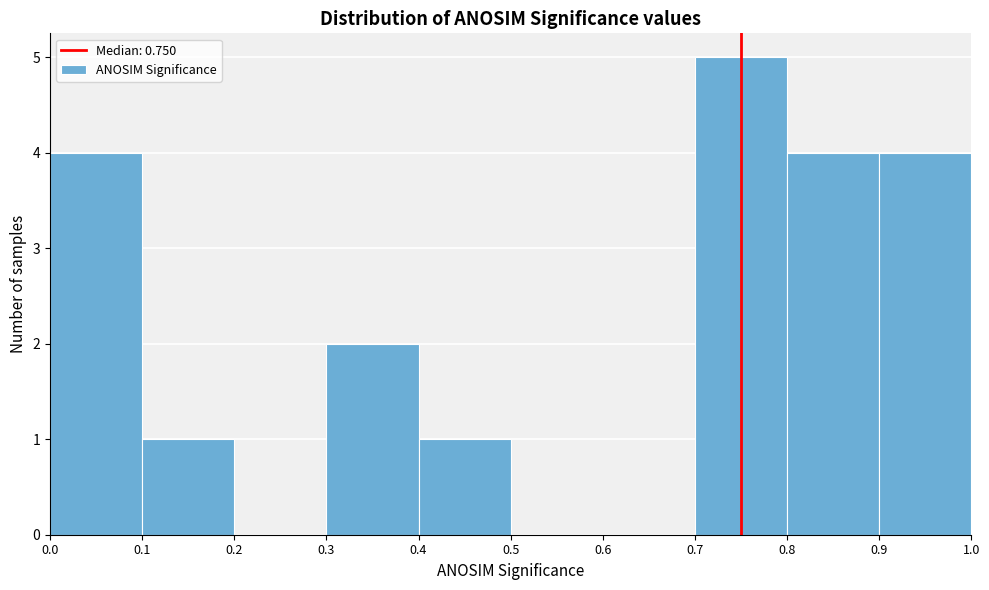

Reading left to right, transcribe this chart: for each bar, give the range it covers on the x-axis and its height. The values are not printed on the chart, so give them approximately, as read against the axis.

0.0 to 0.1: 4
0.1 to 0.2: 1
0.2 to 0.3: 0
0.3 to 0.4: 2
0.4 to 0.5: 1
0.5 to 0.6: 0
0.6 to 0.7: 0
0.7 to 0.8: 5
0.8 to 0.9: 4
0.9 to 1.0: 4